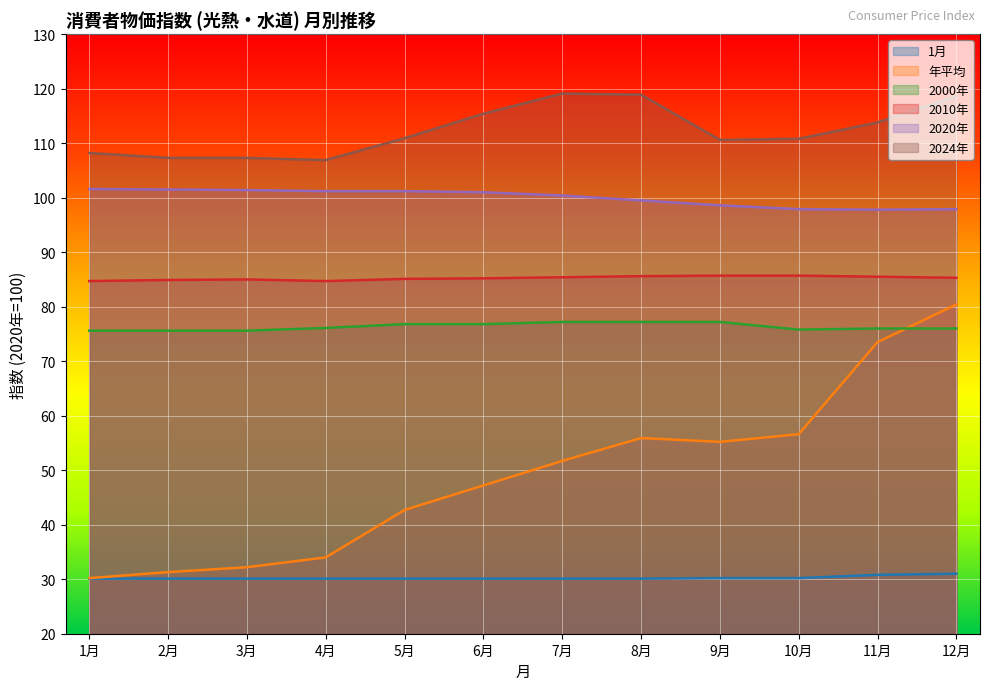

True or false: 年平均 and 1月 cross at least once.

False